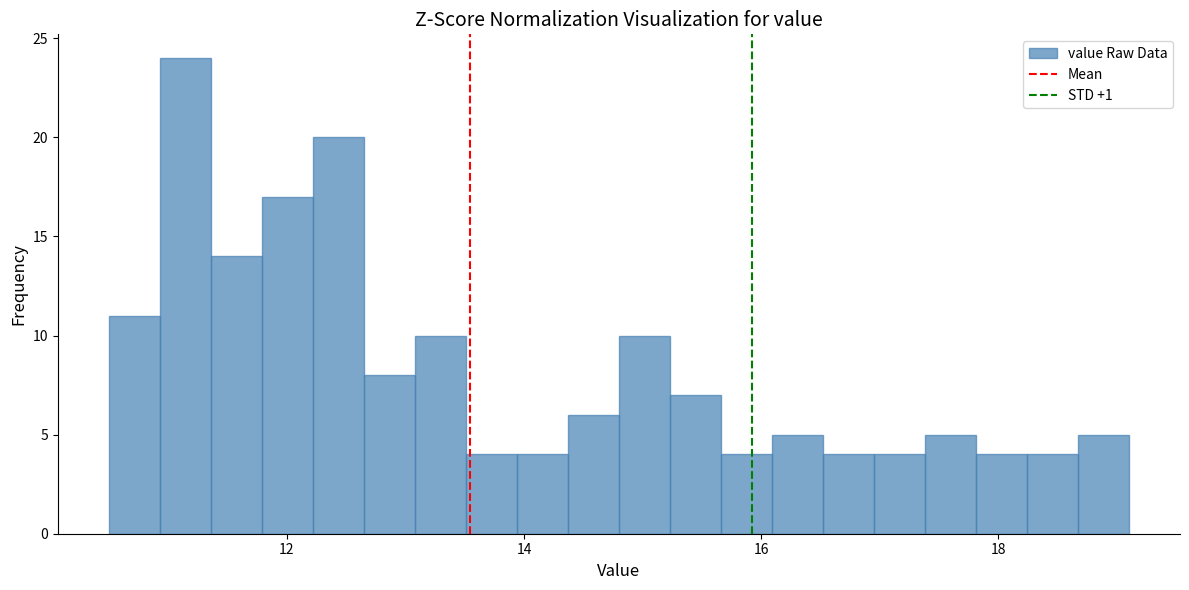

Around what value on the x-axis is the tallest bar? Give the approximate position of its centre, as read against the axis.

11.2